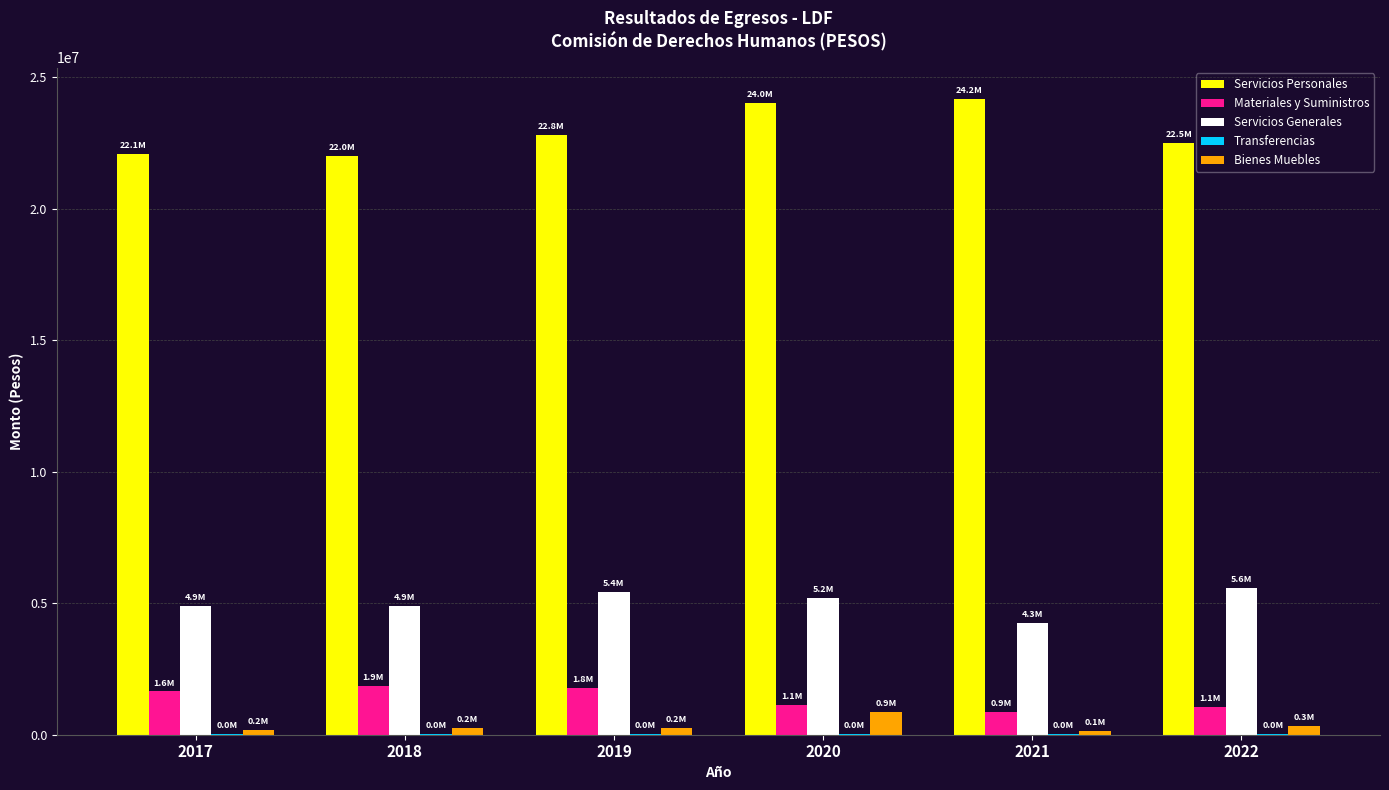

What is the sum of all Bienes Muebles values?

1982036.3